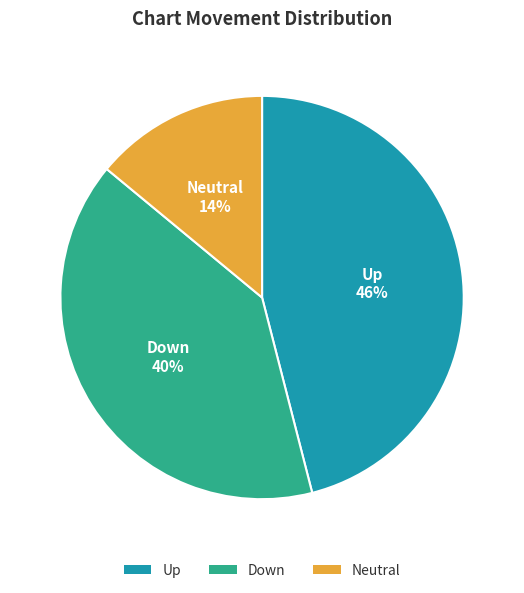

Which has a higher value, Up or Down?

Up